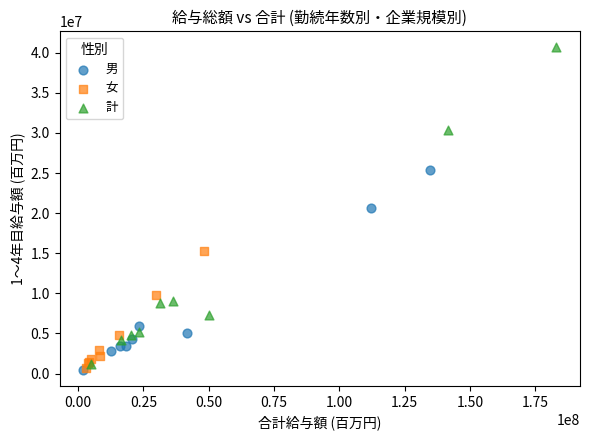

Which series has the largest Y range (max minus min)?

計